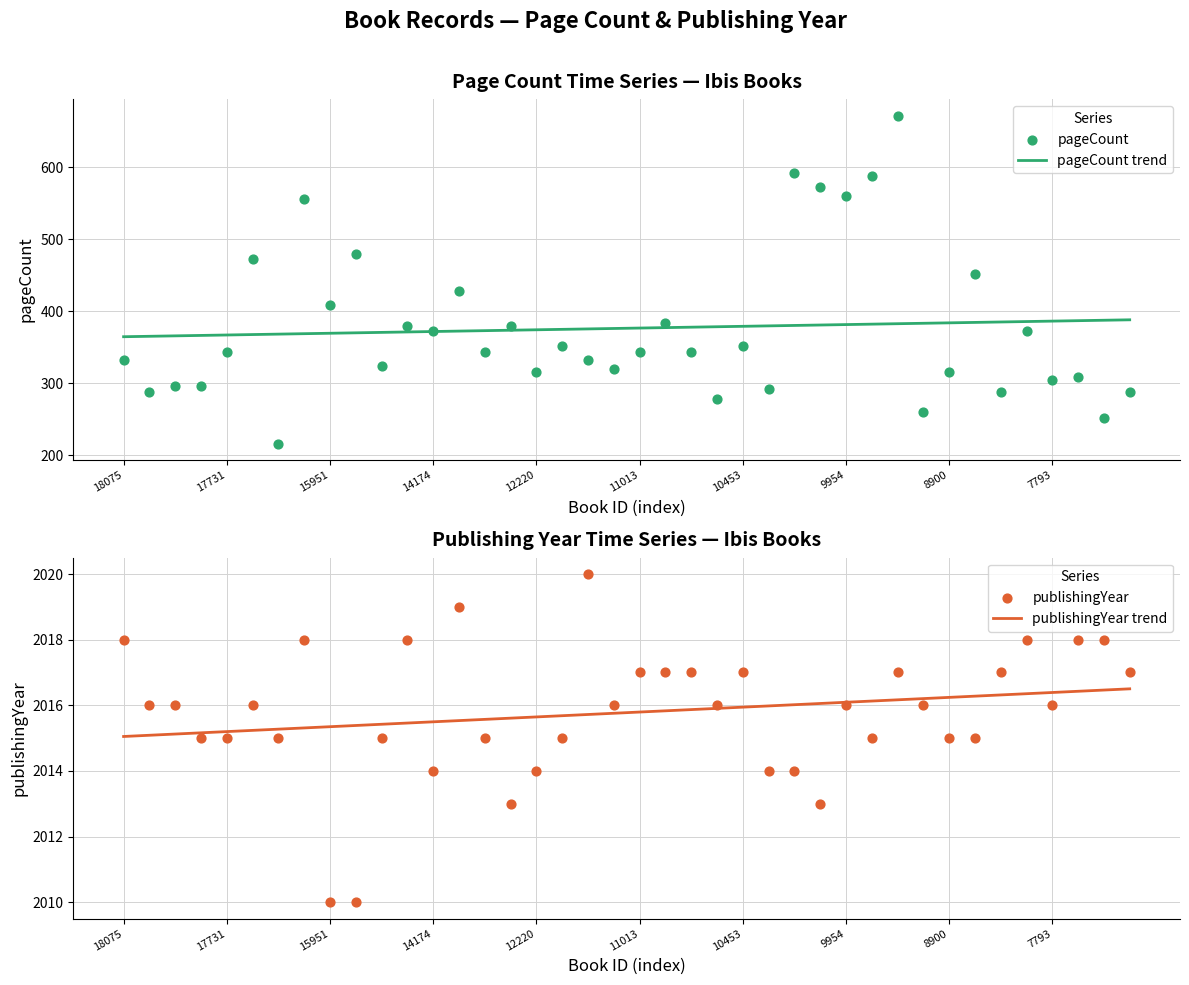

At which category is the sum across all series the highest?

30